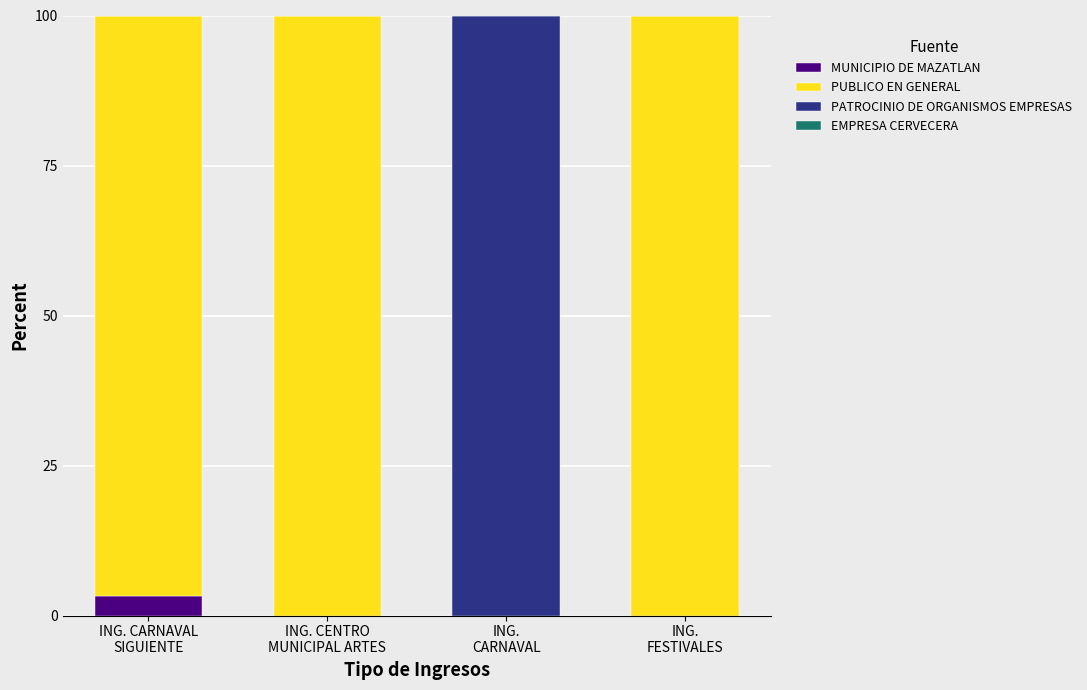

How many distinct data groups are displayed?

3